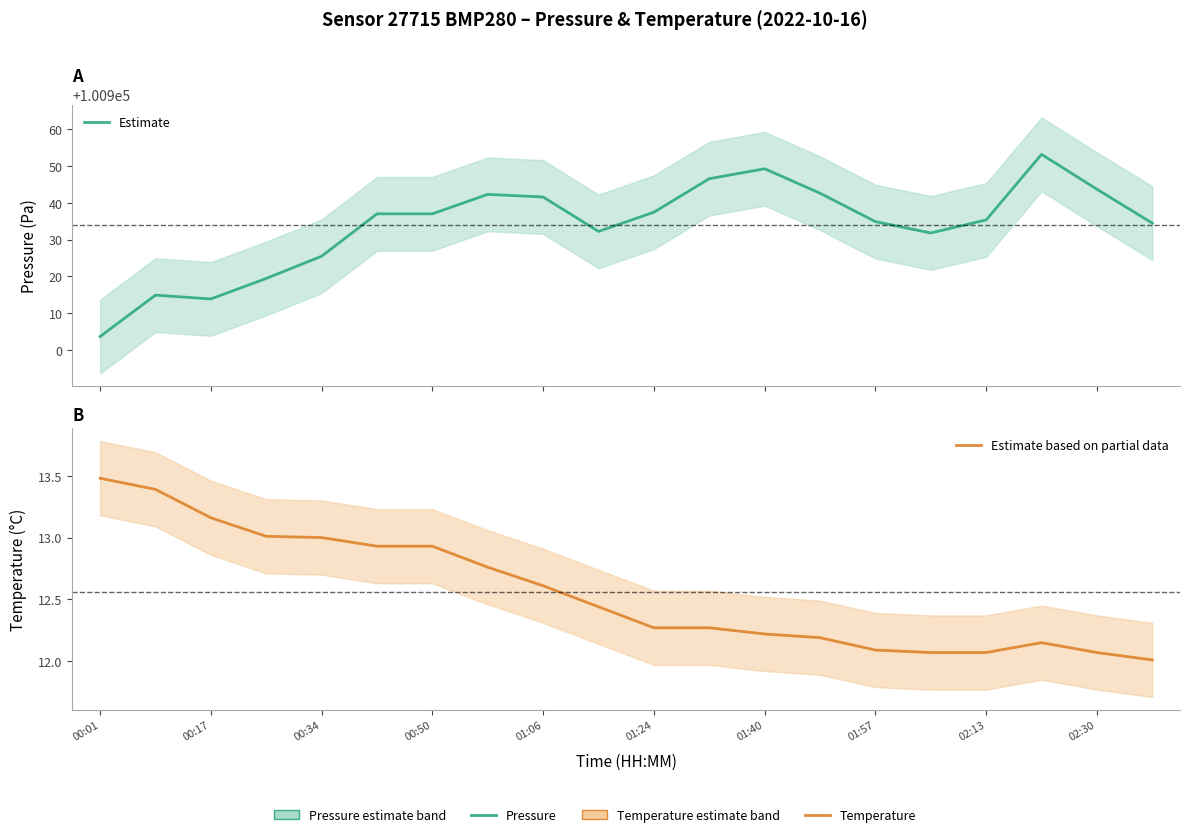

Is it true that Estimate based on partial data equals 12.1 at 02:13?

True